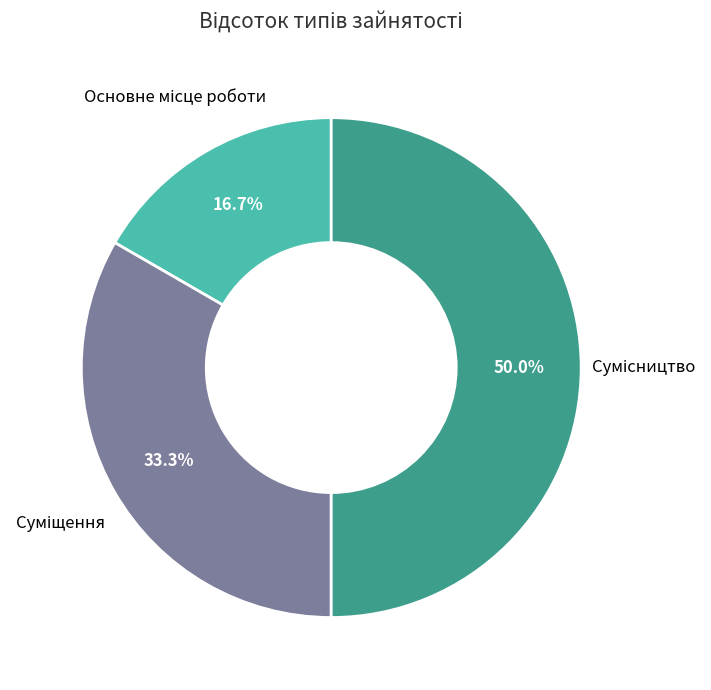

Do Сумісництво and Основне місце роботи together represent more than half of the pie?

Yes